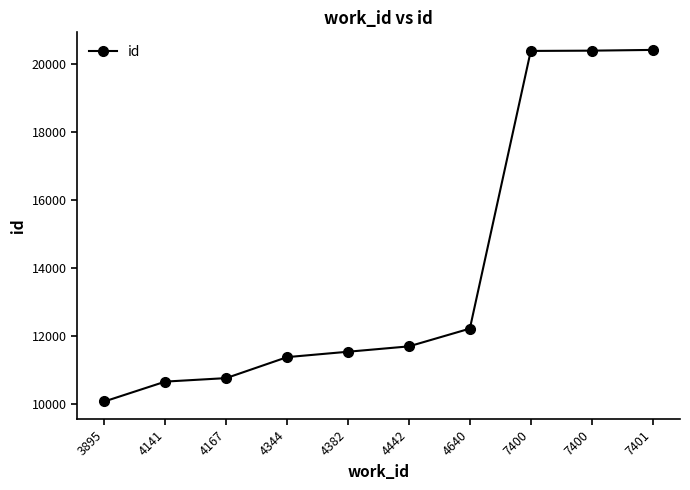

The chart shows a value of 6175 at 4382. True or false?

False